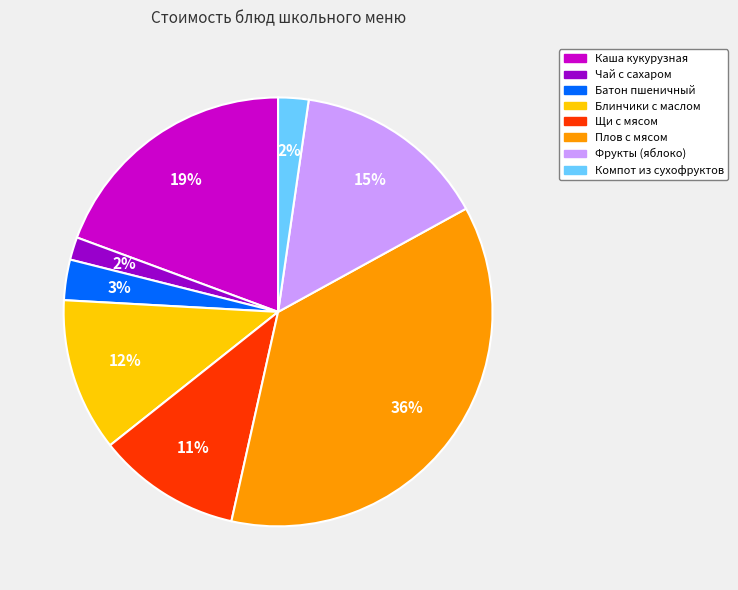

What is the ratio of the value at Фрукты (яблоко) to the value at Каша кукурузная?

0.8